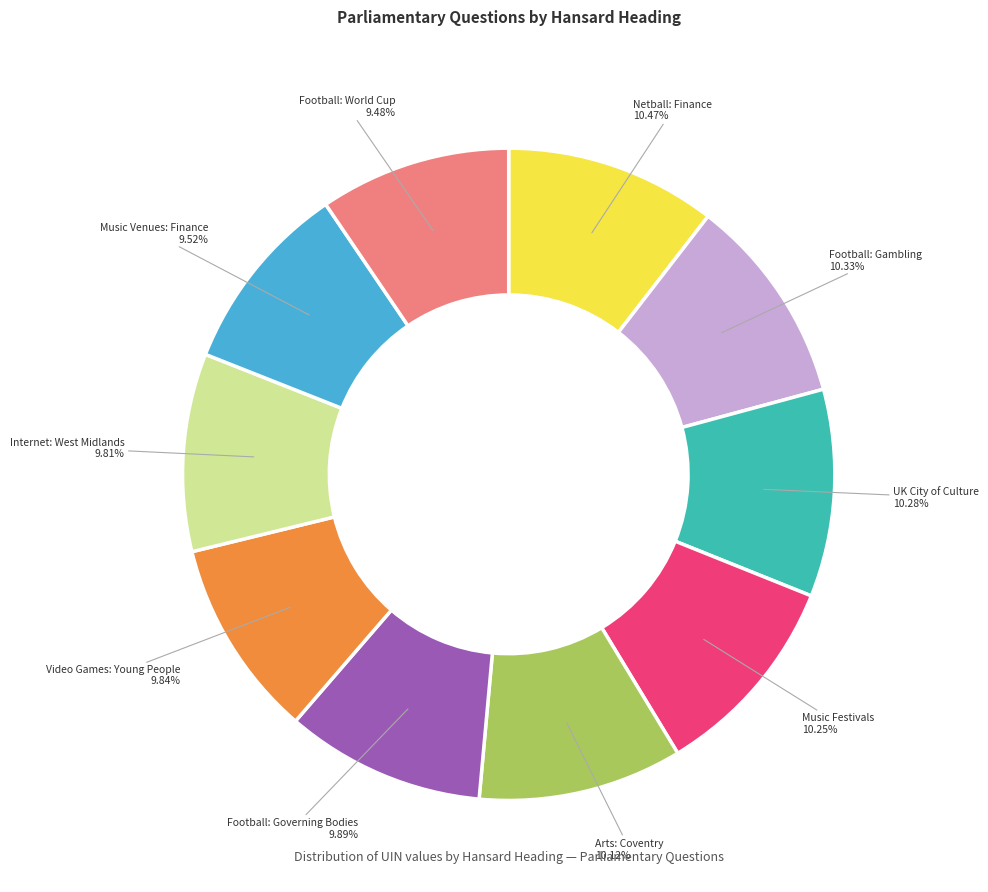

Does any single category account for the majority?

No